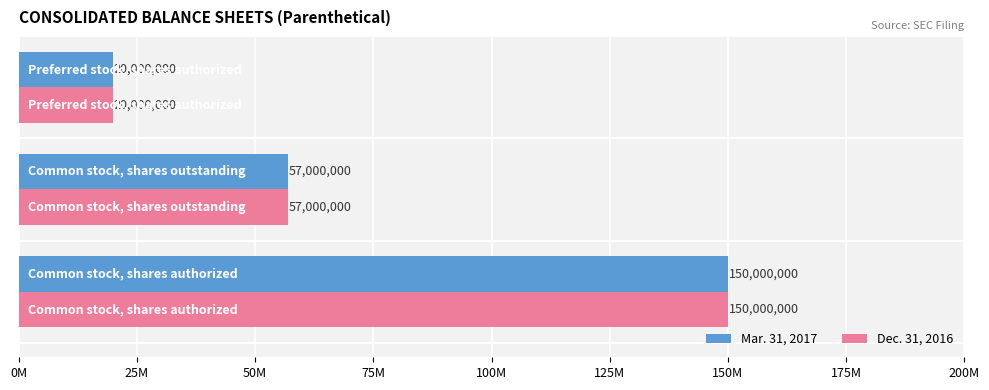

Reading right to left, transcribe all the data shown in this chart.

Mar. 31, 2017: 20000000	57000000	150000000
Dec. 31, 2016: 20000000	57000000	150000000